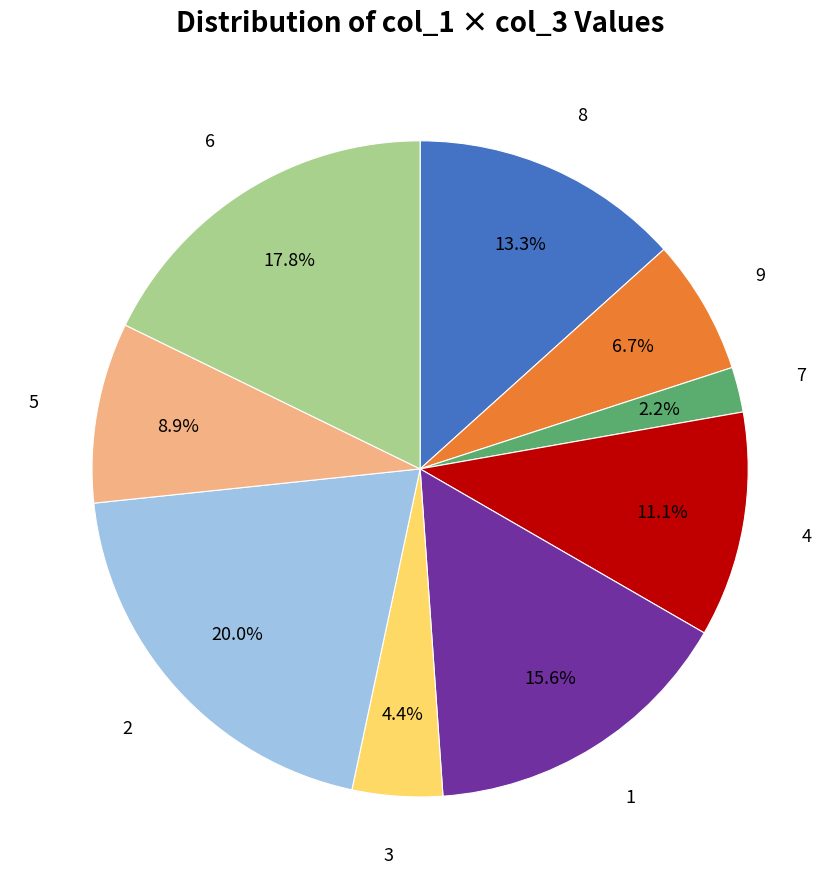

Is there any slice that represents more than half of the pie?

No